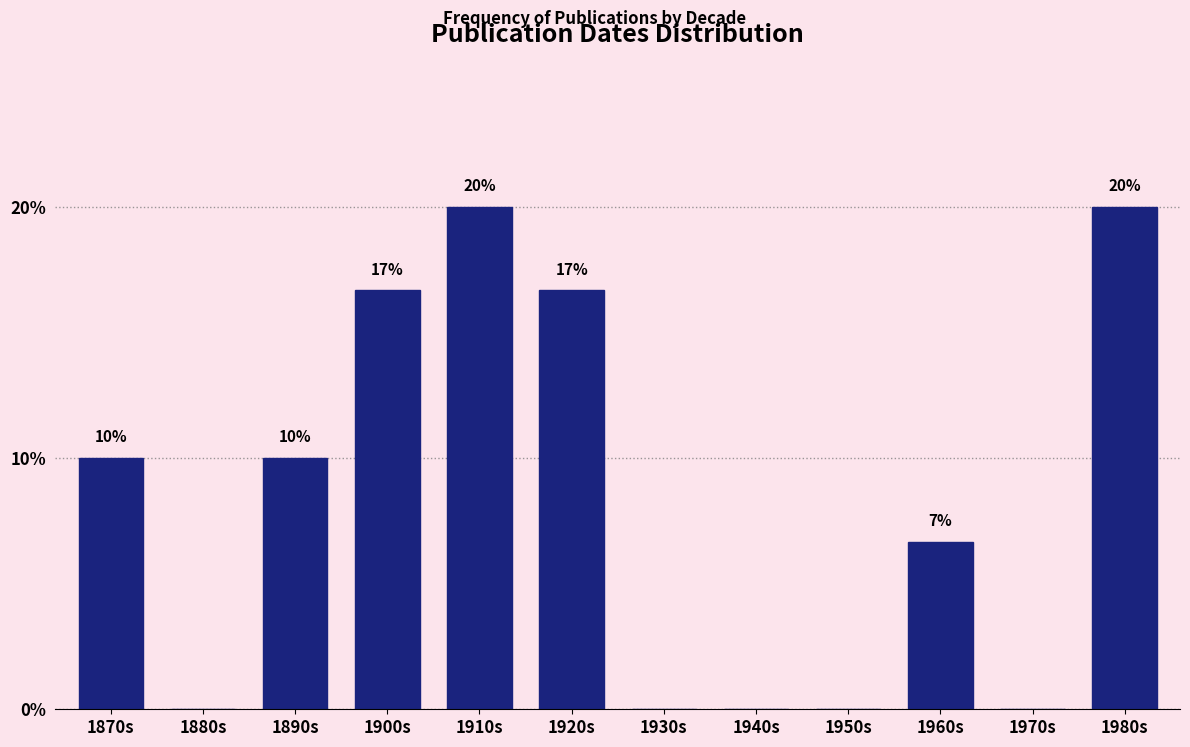

Read the value at 1920s.

16.7